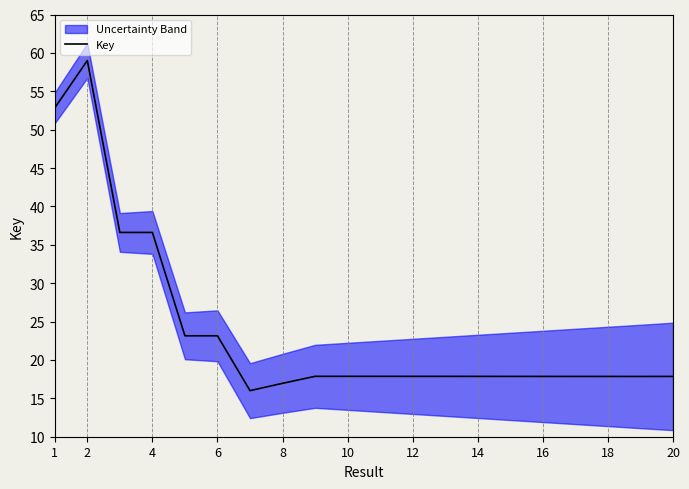

The value of Key at 6 is 41.5. True or false?

False